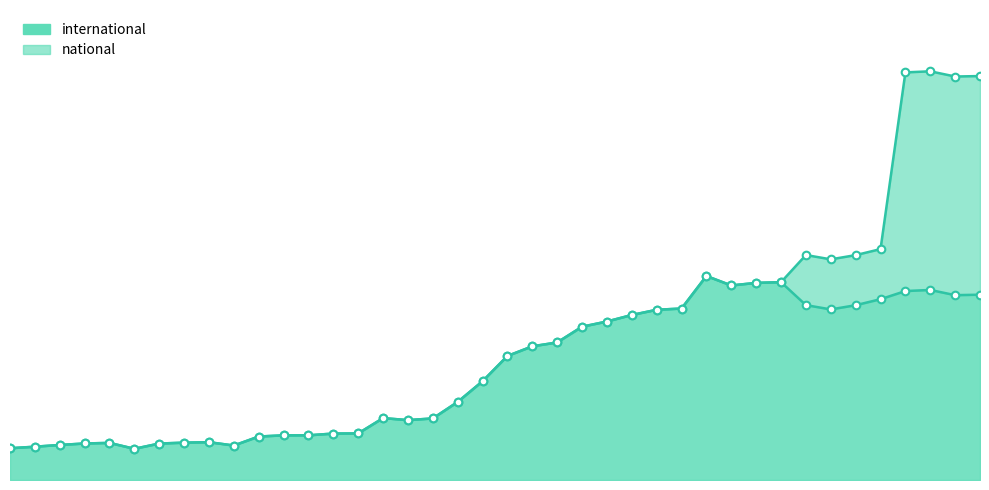

Approximately how many times larger is the value at 2015-01-19 compared to 2016-10-07?

0.7